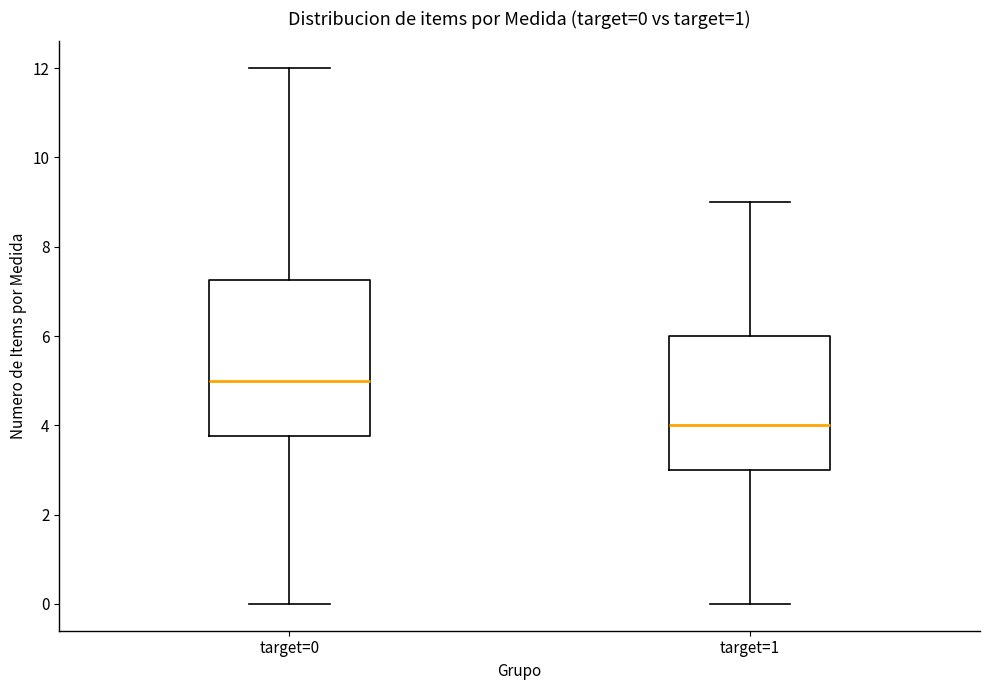

Comparing the boxes themselves (not the whiskers), which one is the tallest?

target=0